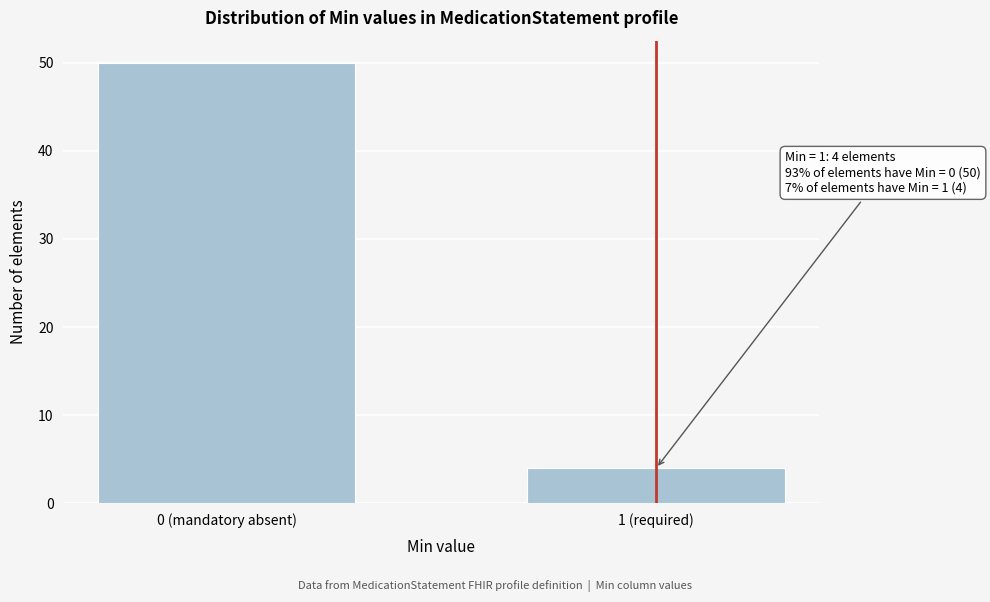

Reading left to right, extract all data points from this chart.

50	4